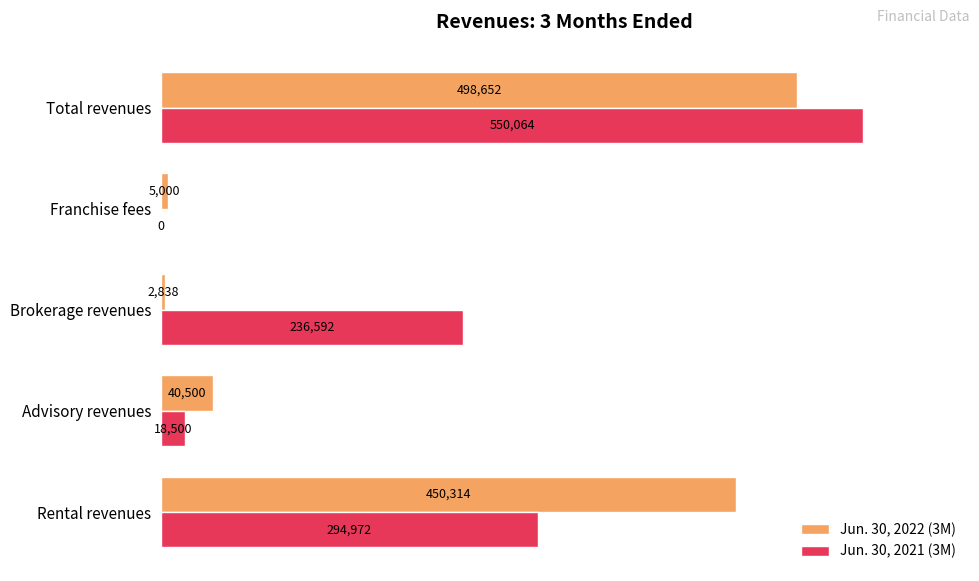

At which label does Jun. 30, 2021 (3M) reach its peak?

Total revenues